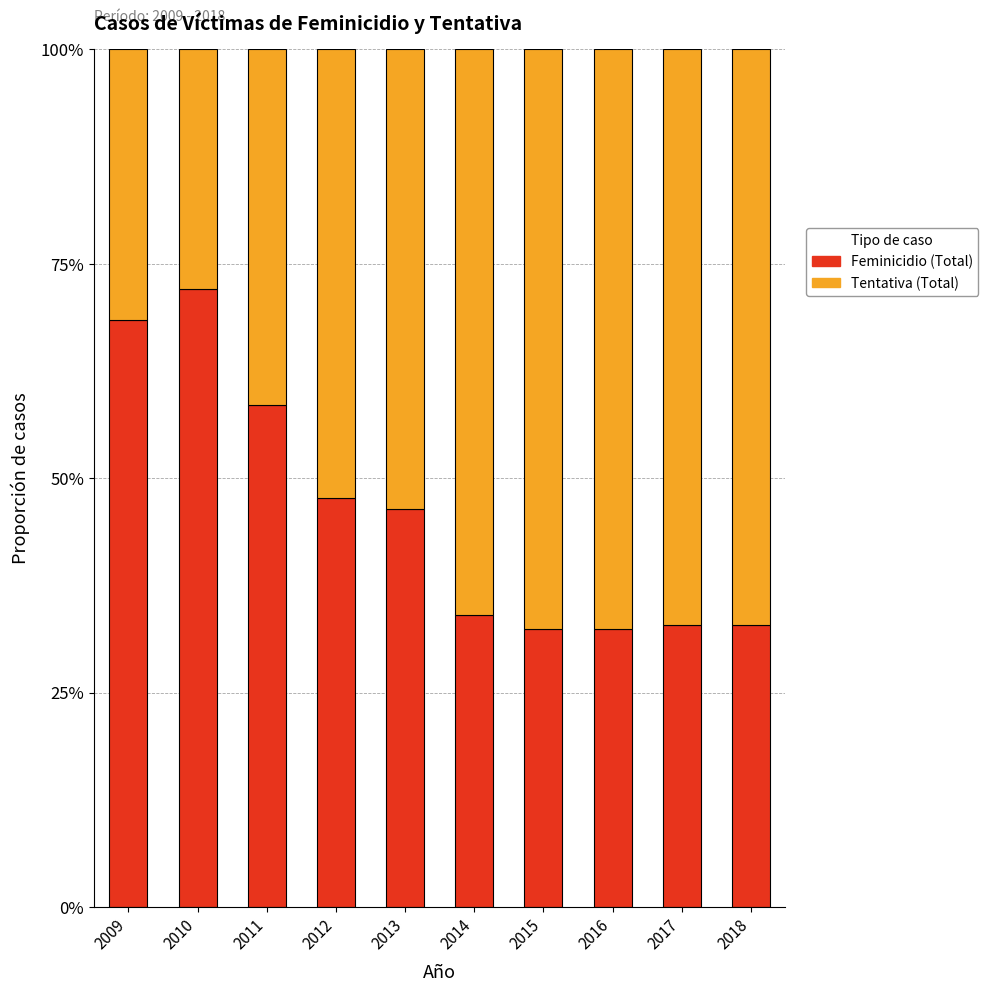

What is the total value across all series at 2017?

100.0